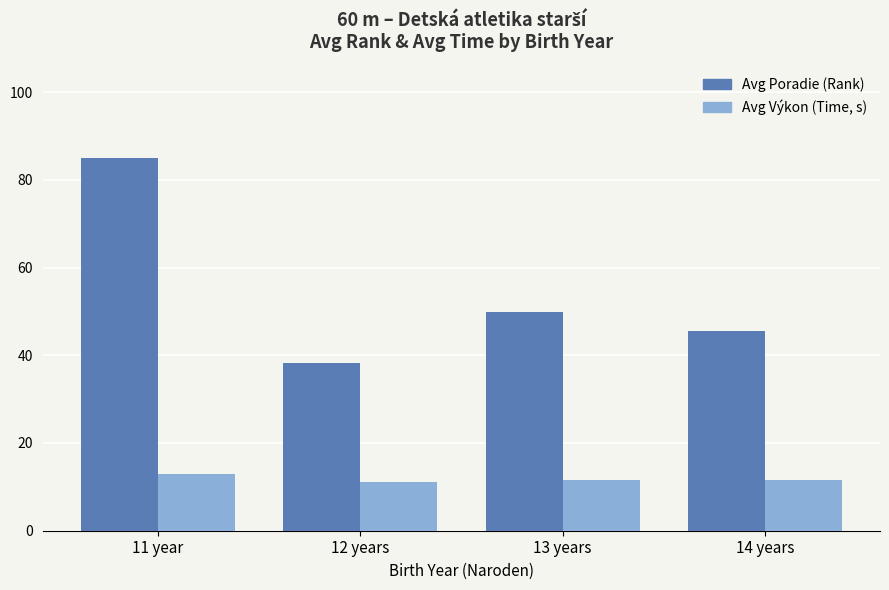

Rank the series by their maximum value, from highest to lowest.

Avg Poradie (Rank), Avg Výkon (Time, s)